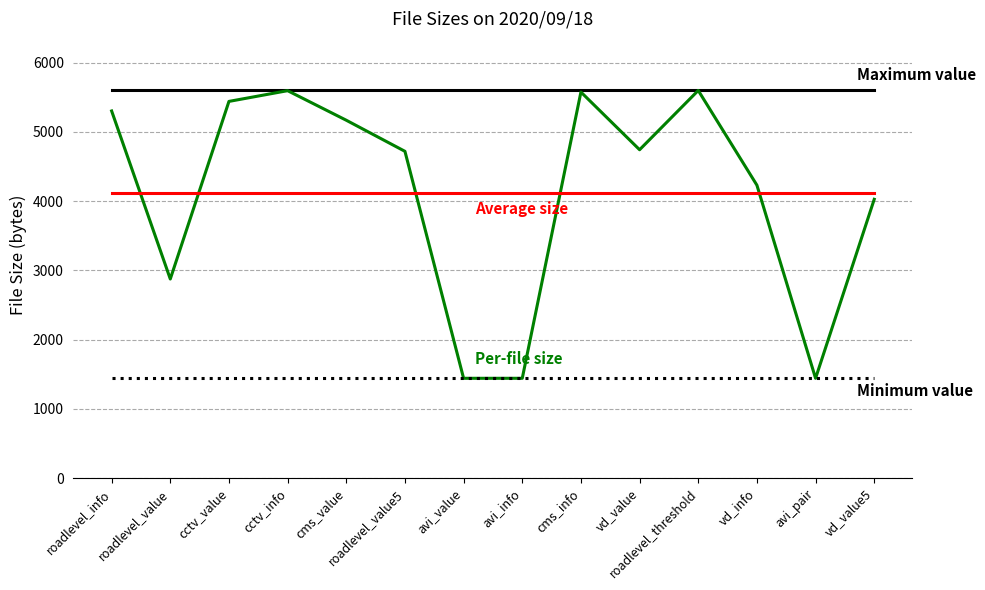

What is the difference between the highest and lowest values at vd_value?

4157.0